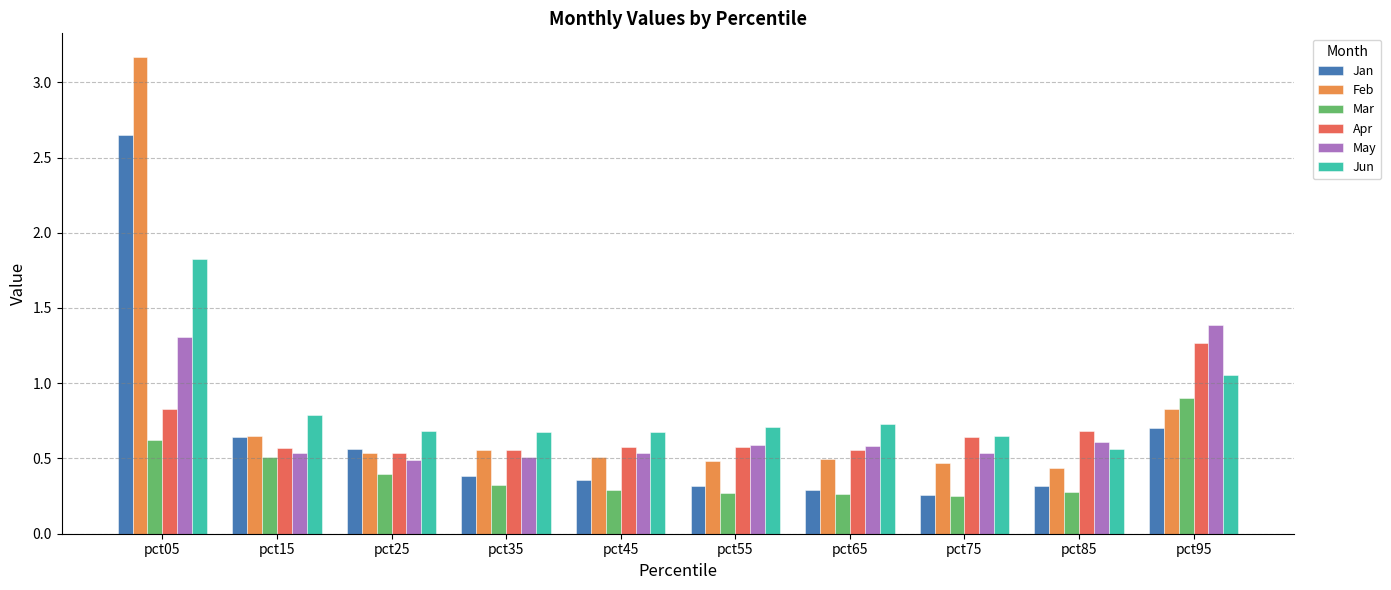

Between pct05 and pct35, which series saw the biggest shift?

Feb